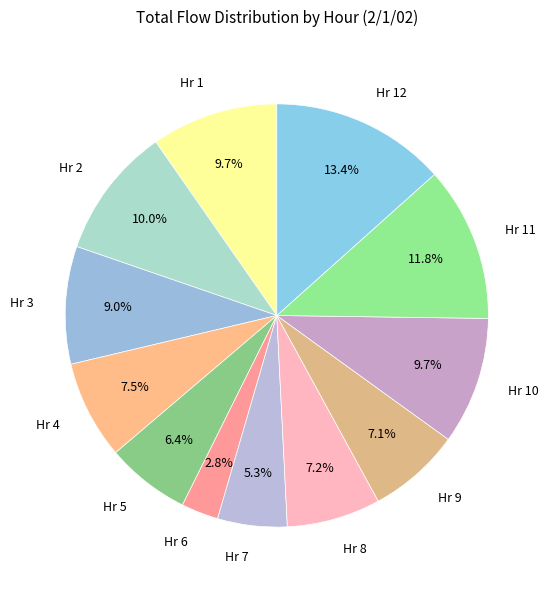

Is there any slice that represents more than half of the pie?

No